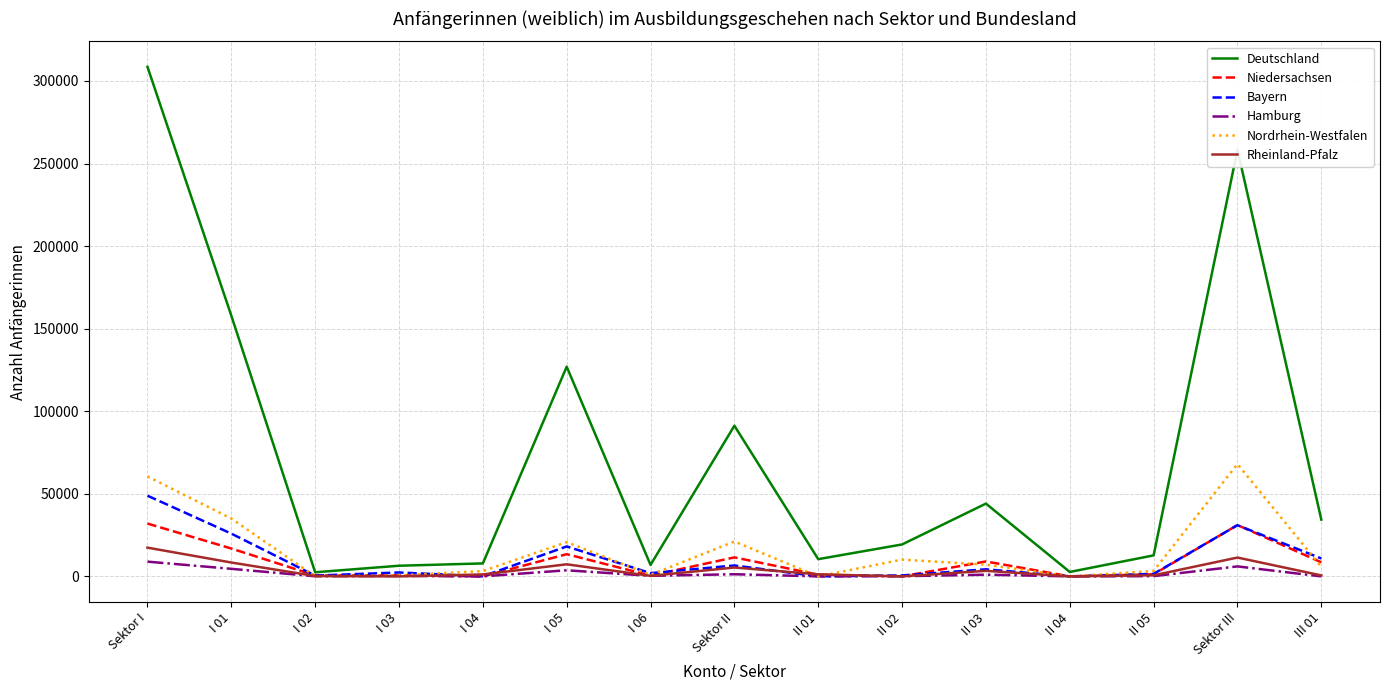

Which category has the highest value across all series?

Sektor I